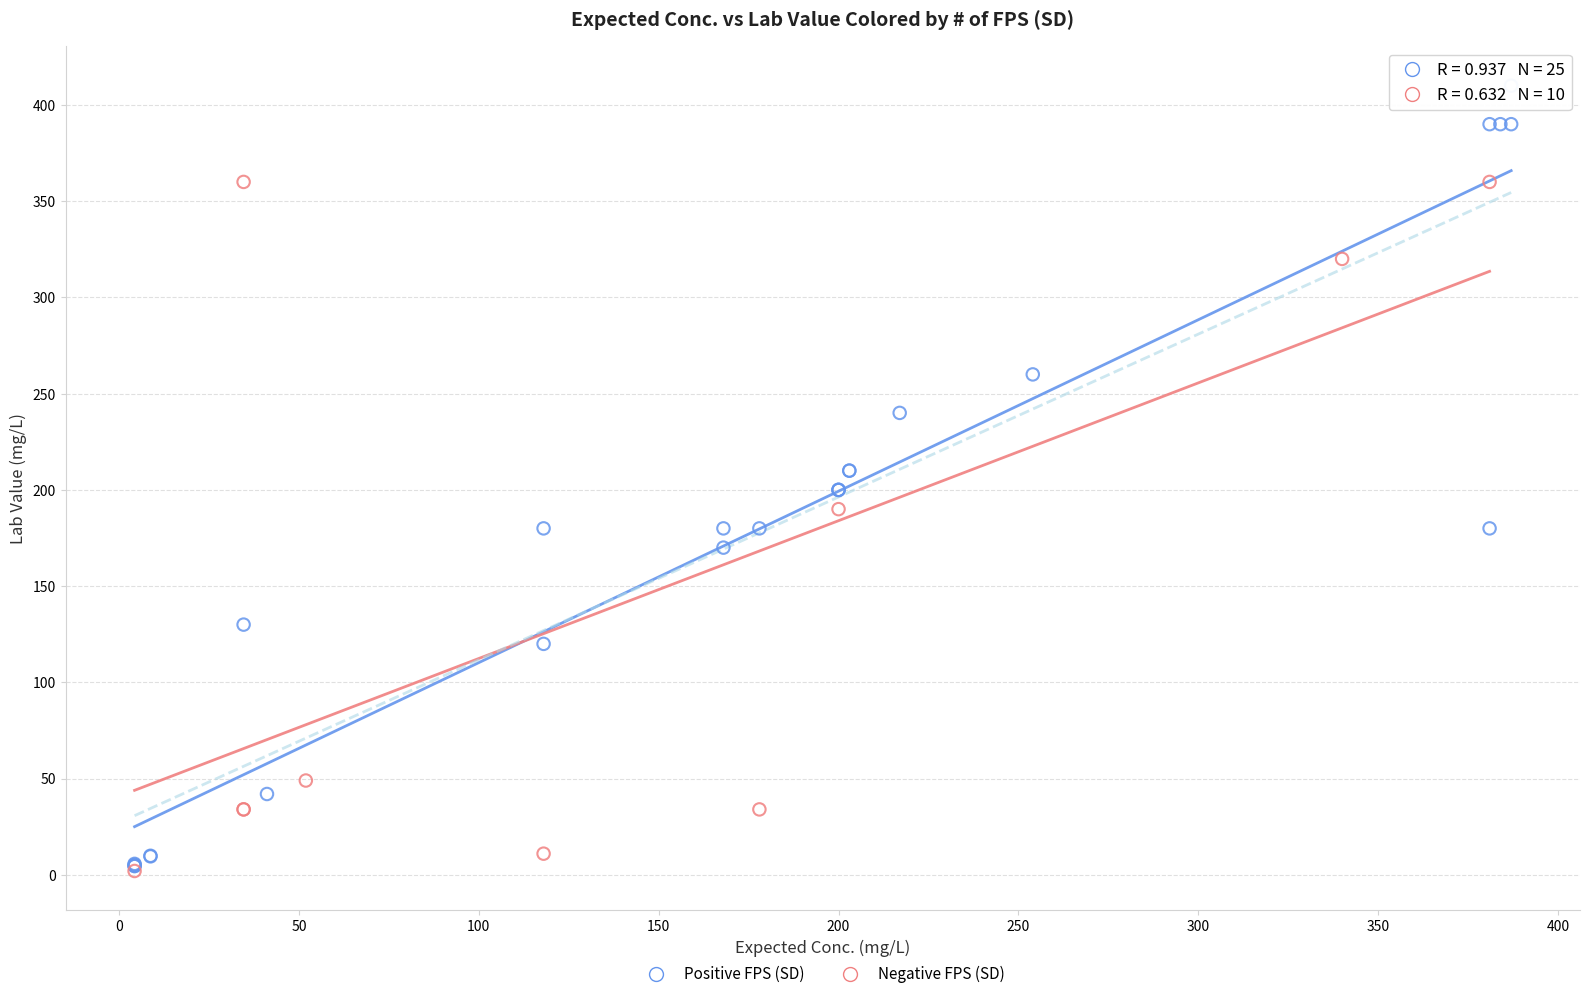

Which series has the largest Y range (max minus min)?

Positive FPS (SD)